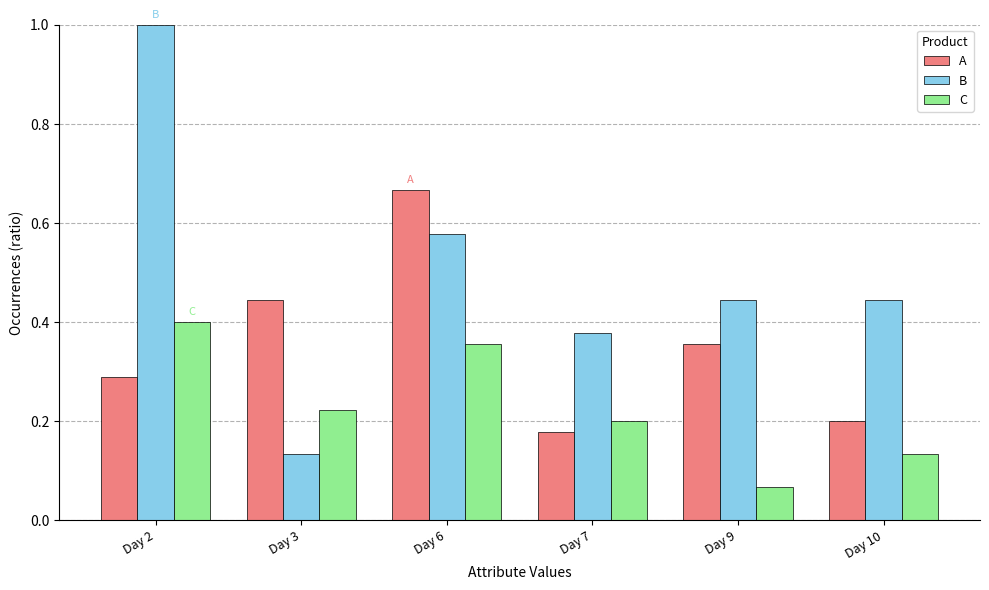

At which label does B reach its peak?

Day 2